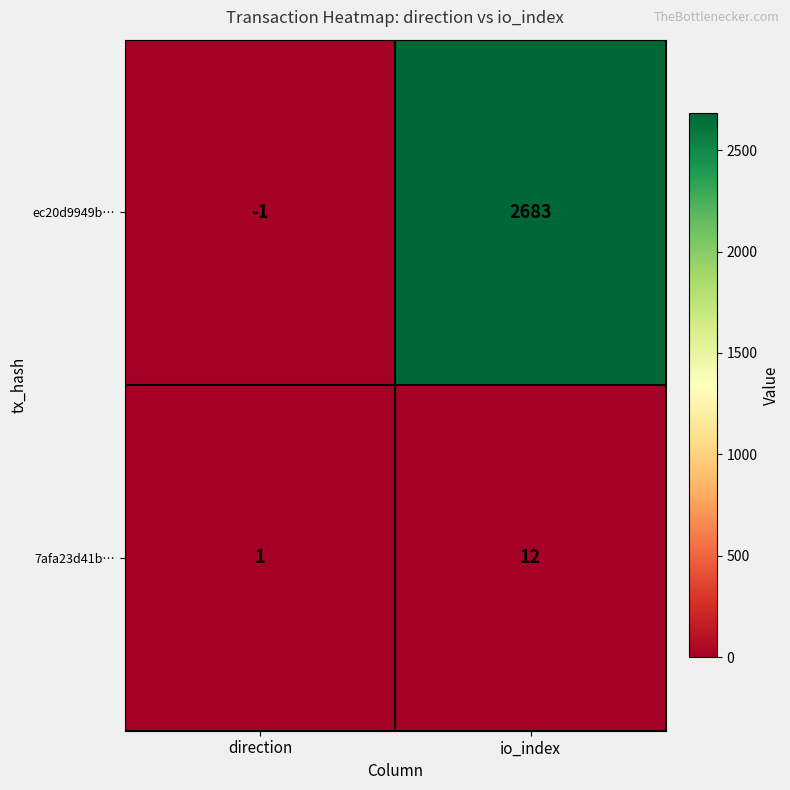

How many data points does each series have?

2